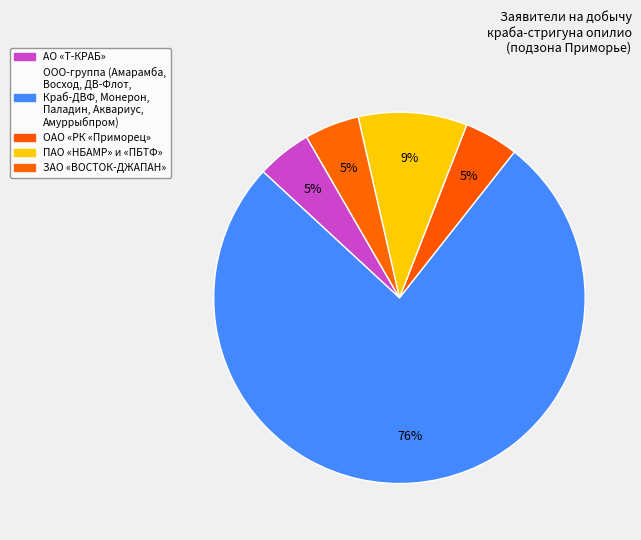

Count the number of slices in the pie.

5